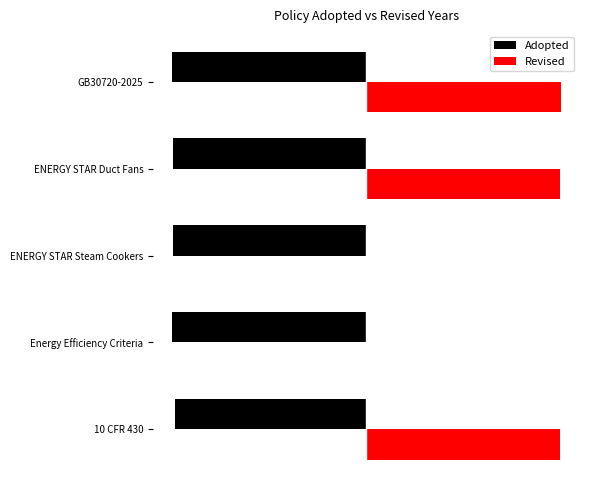

Which series has the largest range (max minus min)?

Revised